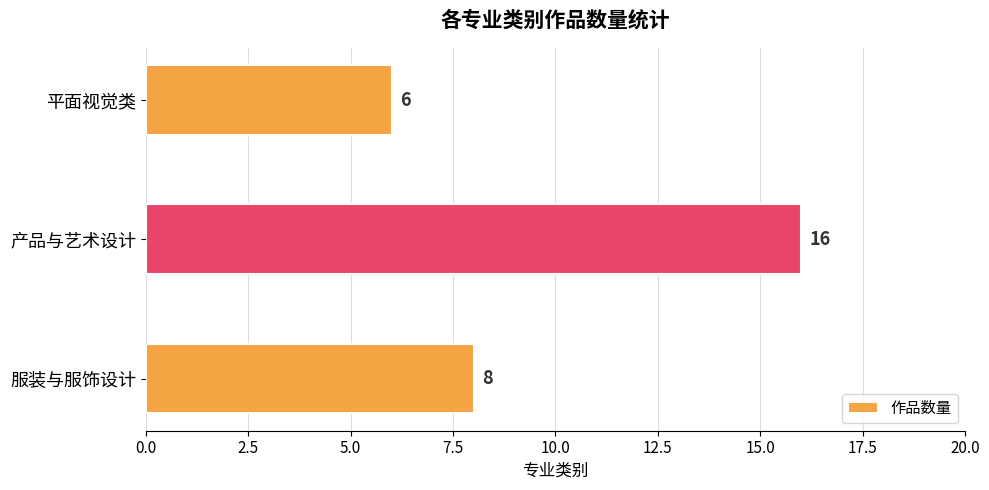

How many bars are there in total?

3